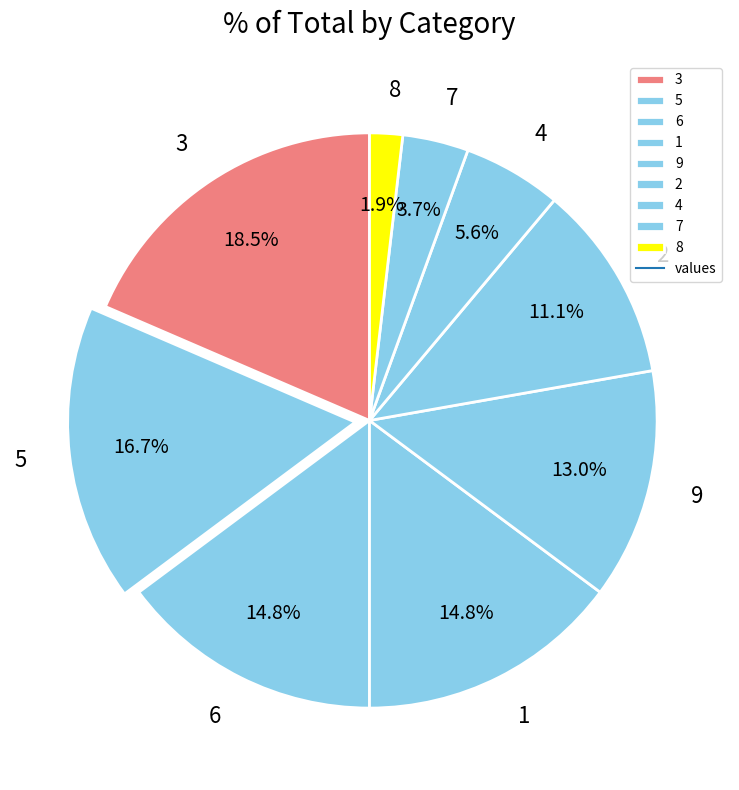

To the nearest percent, what is the average slice percentage?

11%